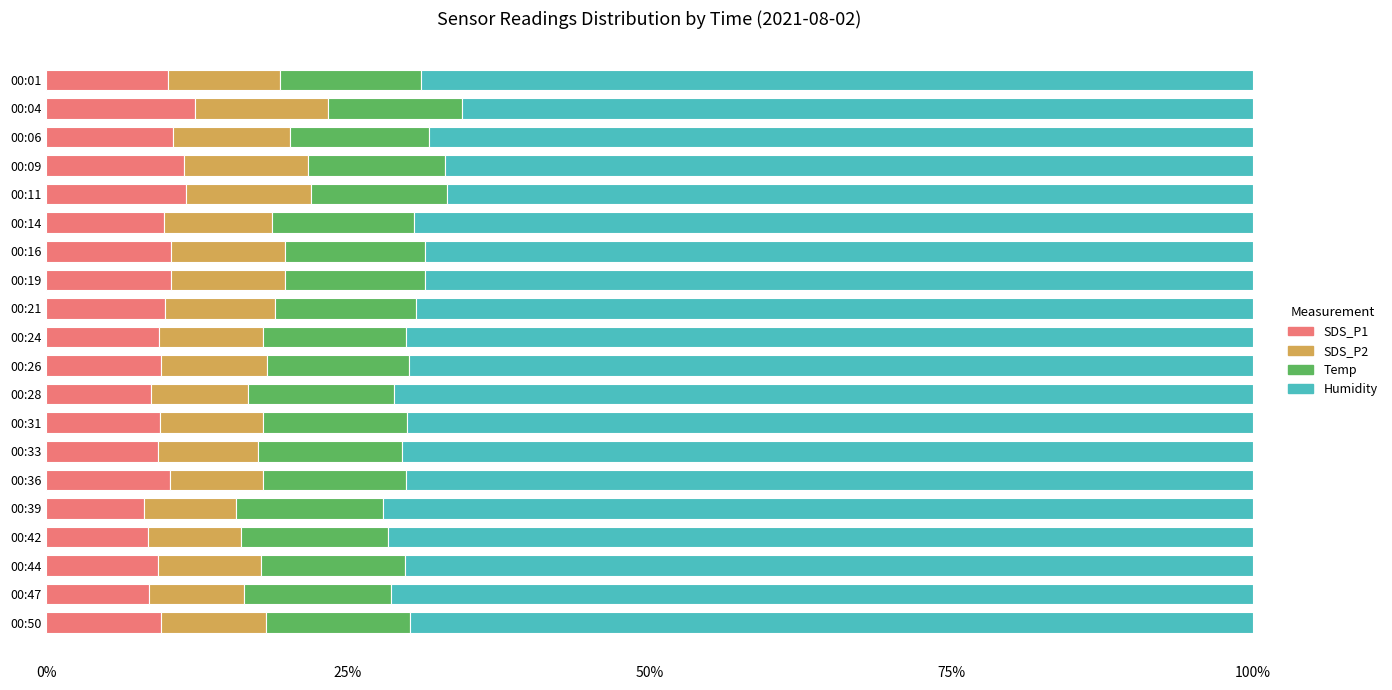

What is the sum of all SDS_P1 values?

196.5